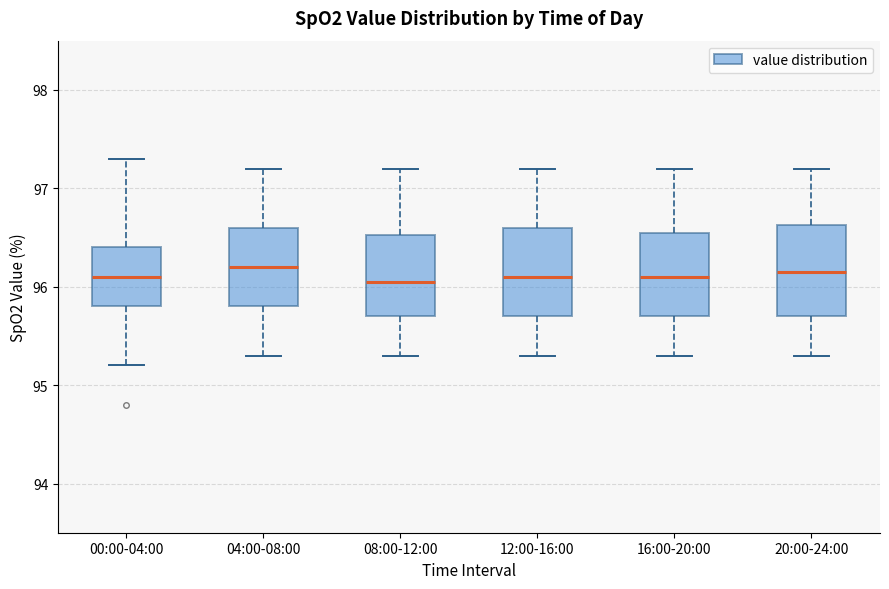

Reading left to right, transcribe this box plot: for each box, give where its median line is, the range the box spans, and where its two whiskers end, as read against the y-axis. The values are not printed on the chart, so give them approximately, as read against the axis.

00:00-04:00: median 96.1, box 95.8 to 96.4, whiskers 95.2 to 97.3
04:00-08:00: median 96.2, box 95.8 to 96.6, whiskers 95.3 to 97.2
08:00-12:00: median 96.1, box 95.7 to 96.5, whiskers 95.3 to 97.2
12:00-16:00: median 96.1, box 95.7 to 96.6, whiskers 95.3 to 97.2
16:00-20:00: median 96.1, box 95.7 to 96.6, whiskers 95.3 to 97.2
20:00-24:00: median 96.2, box 95.7 to 96.6, whiskers 95.3 to 97.2